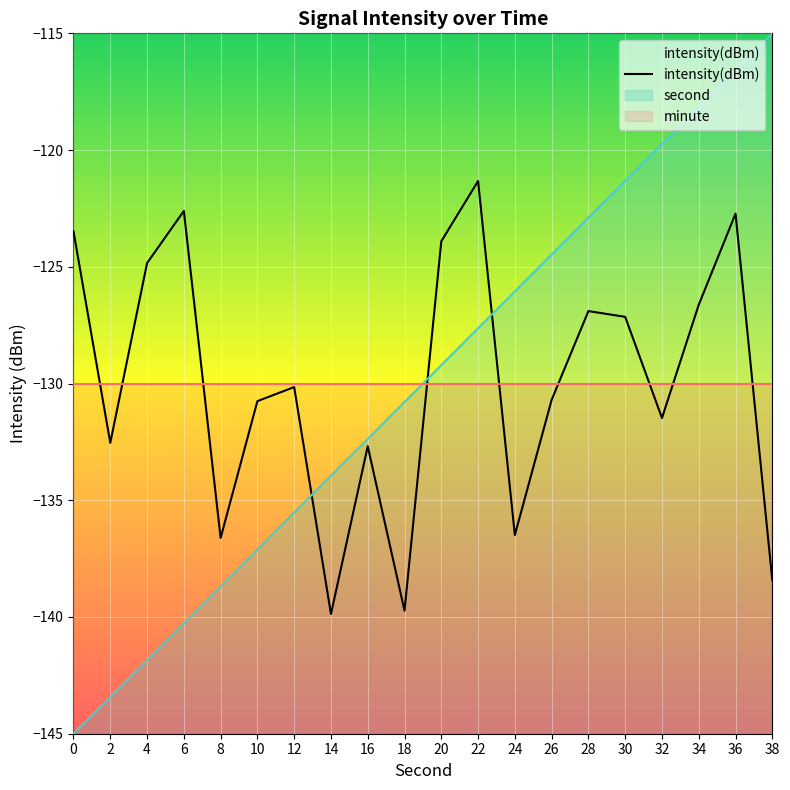

The value at 38 is -91.9. True or false?

False